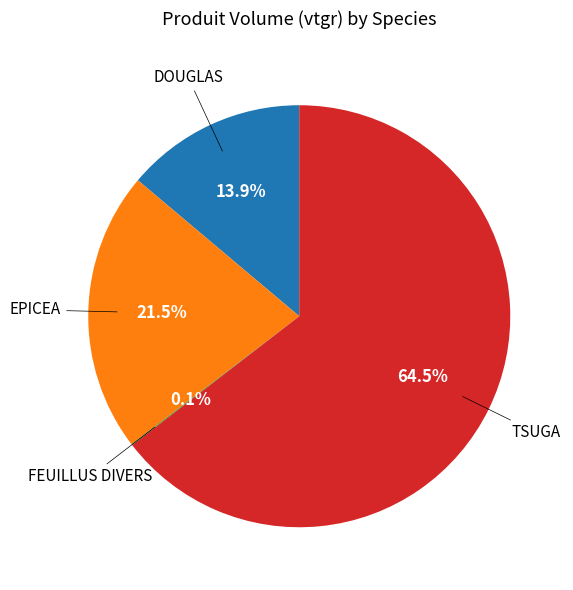

What is the majority slice?

TSUGA